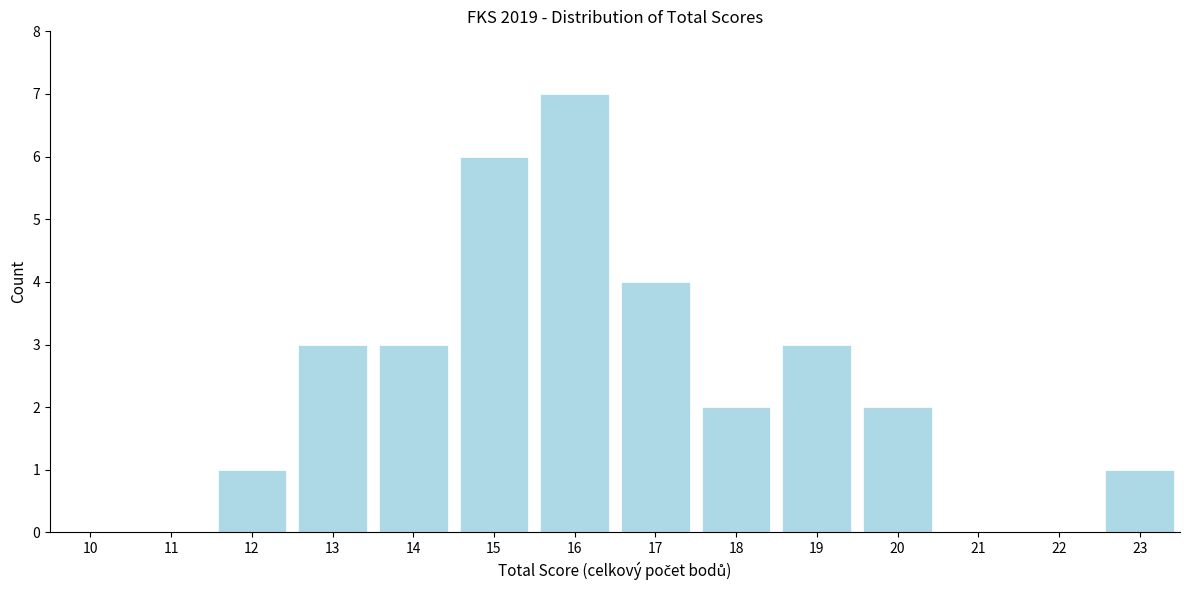

Reading right to left, extract all data points from this chart.

23=1	22=0	21=0	20=2	19=3	18=2	17=4	16=7	15=6	14=3	13=3	12=1	11=0	10=0